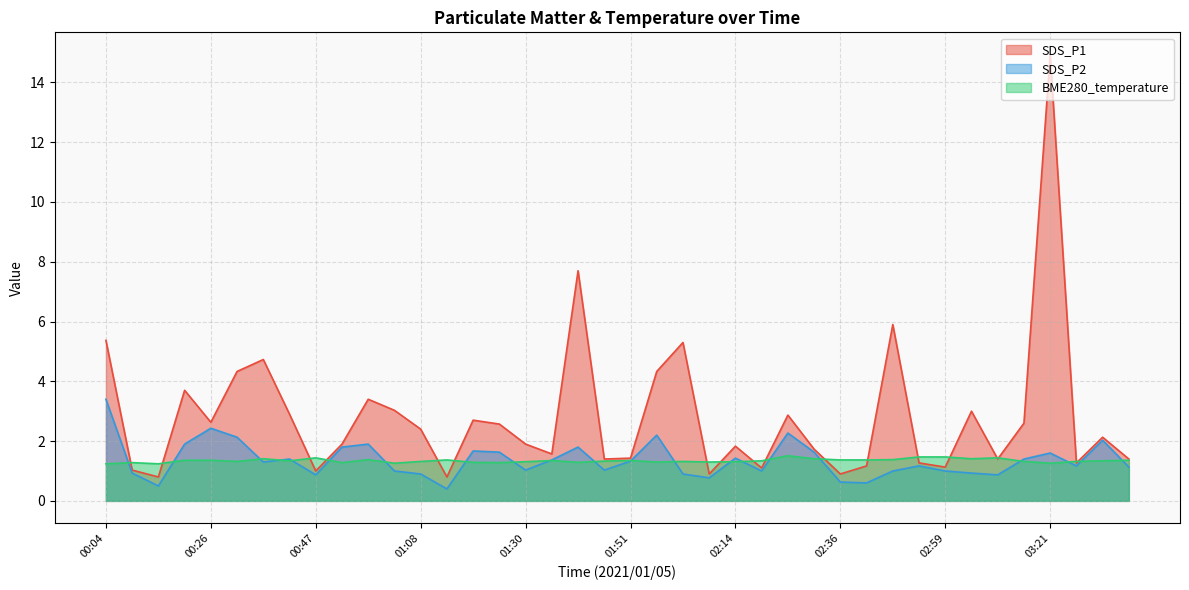

What is the greatest value displayed?

14.9